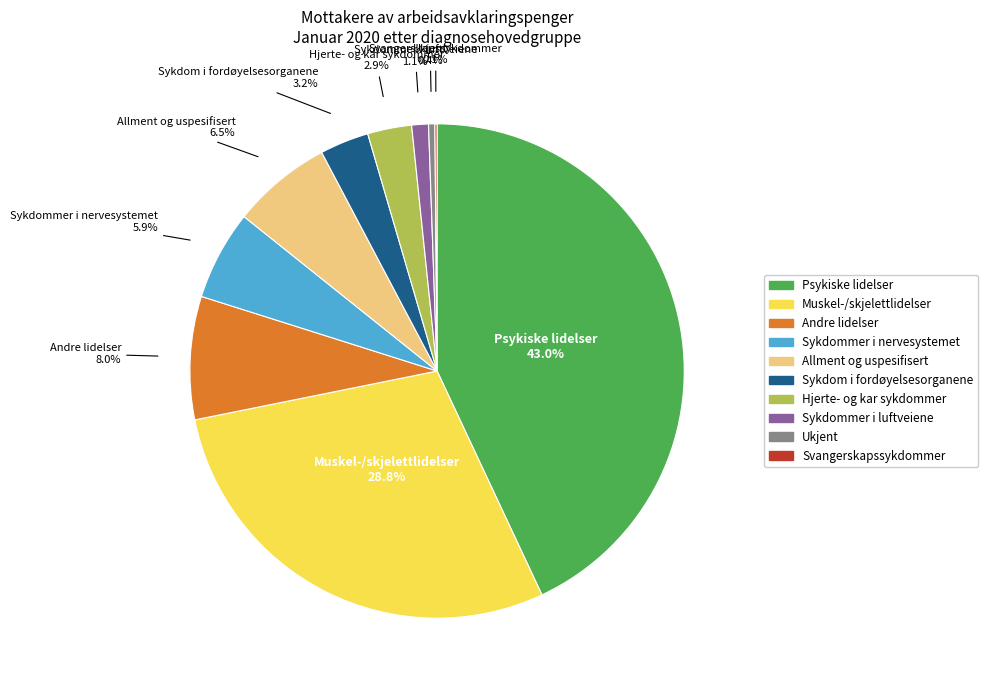

What portion of the pie excludes Sykdom i fordøyelsesorganene?

96.8%